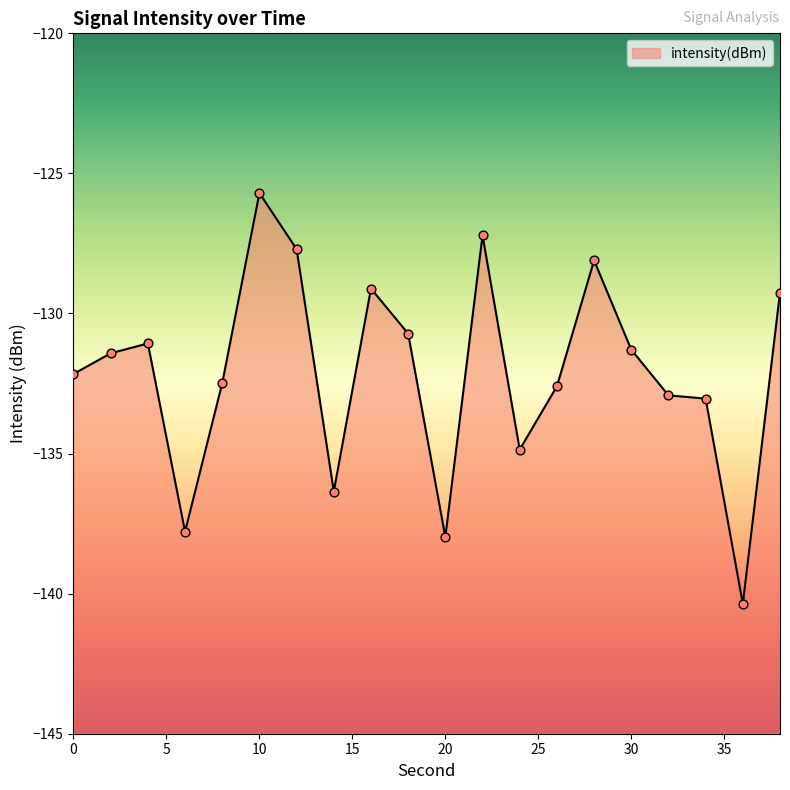

Which has a higher value, 26 or 20?

26